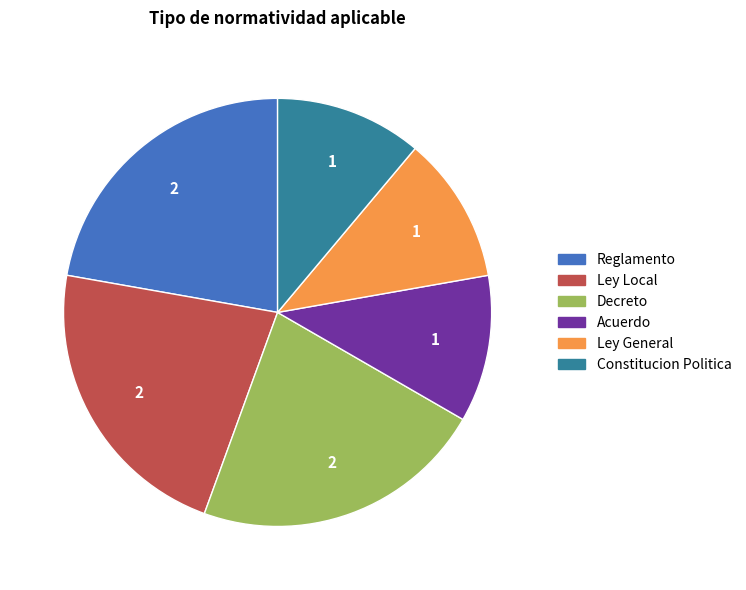

Between Reglamento and Acuerdo, which is larger?

Reglamento